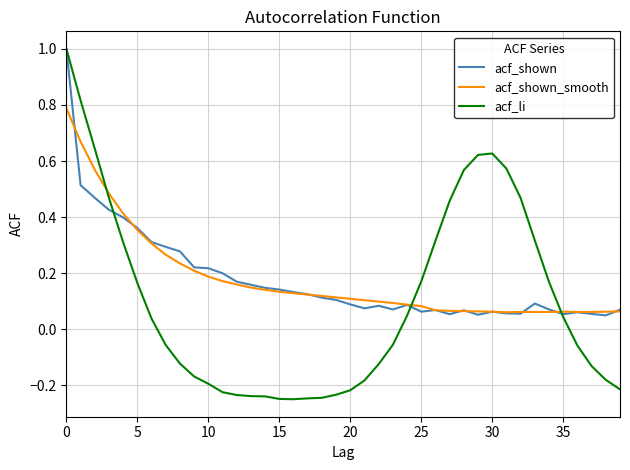

Which series has the widest spread of values?

acf_li